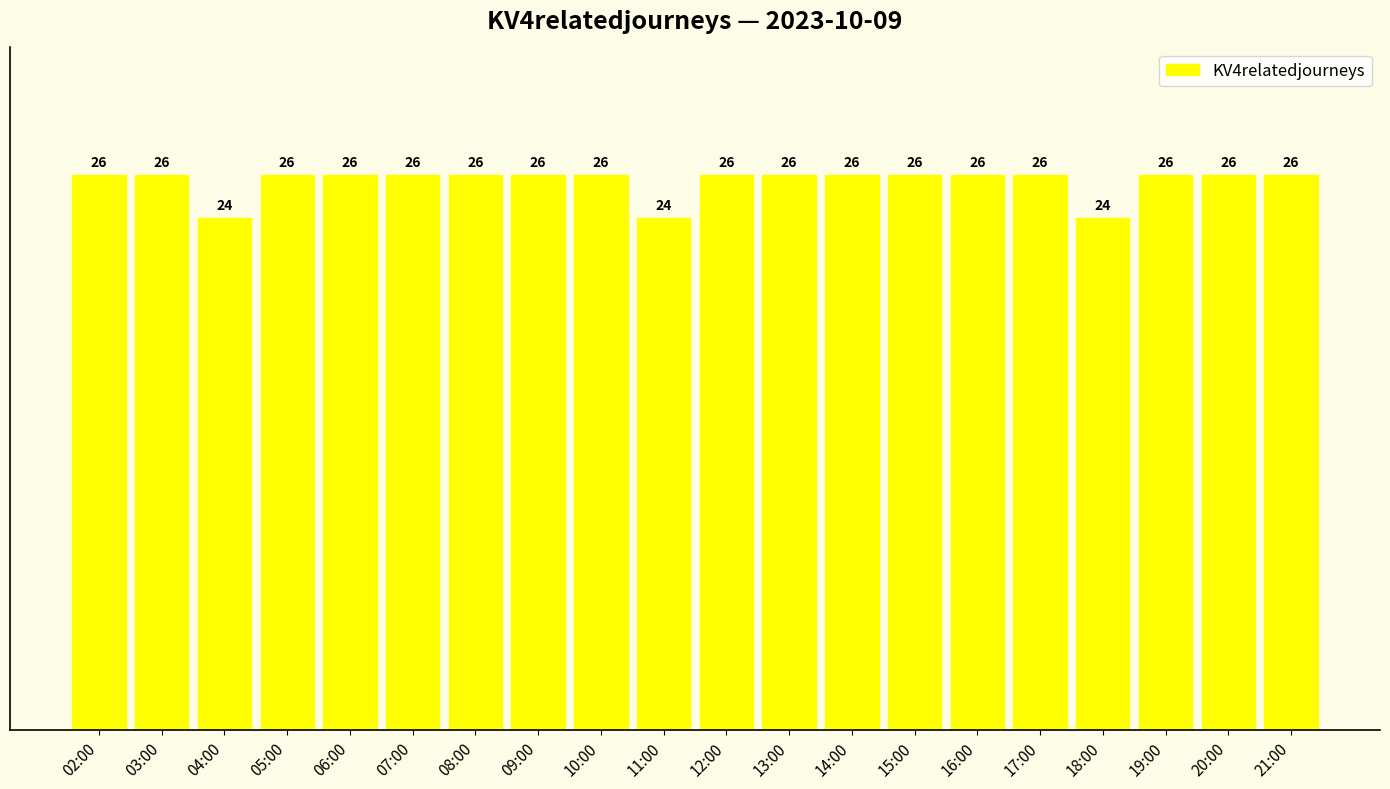

Count the number of data series in this chart.

1